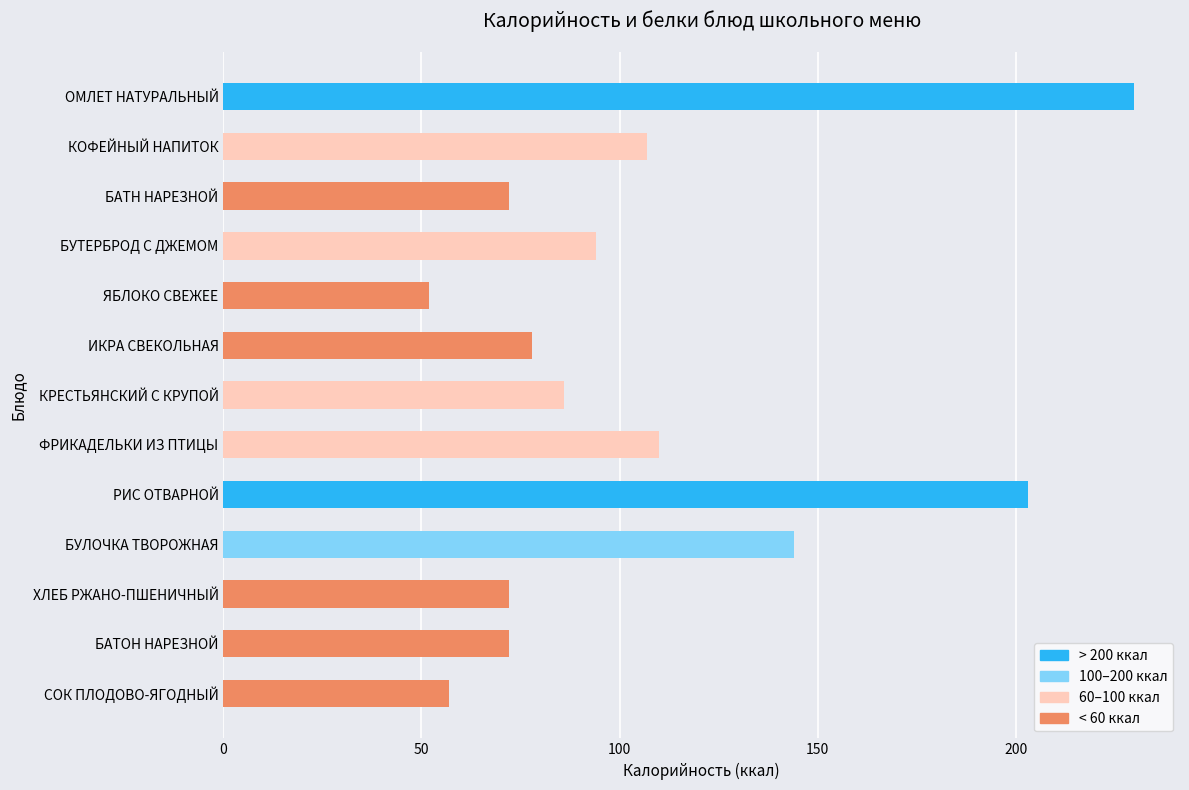

How many data points are less than 86?

6